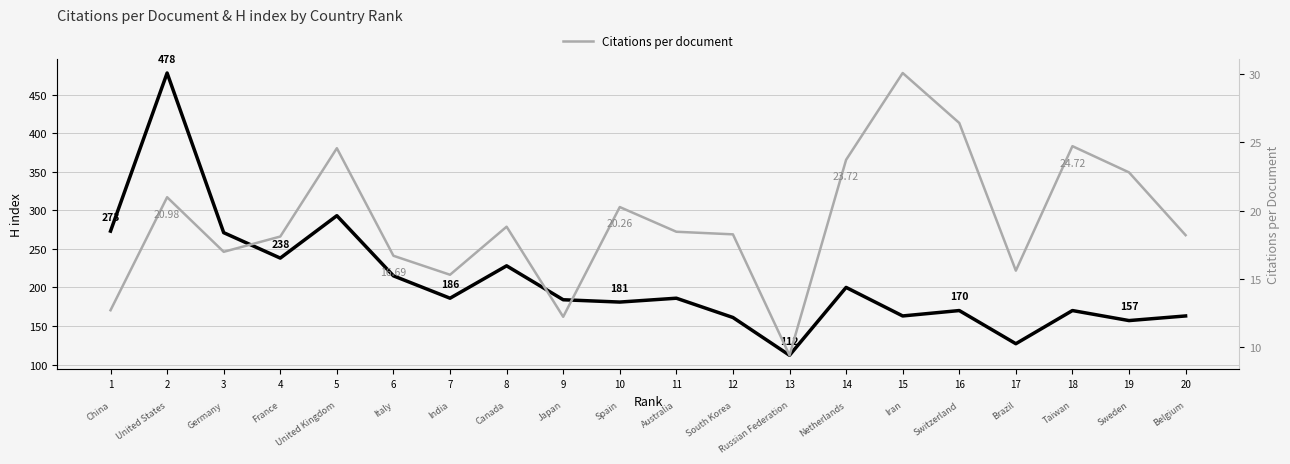

Does the chart display data point markers on the line(s)?

No